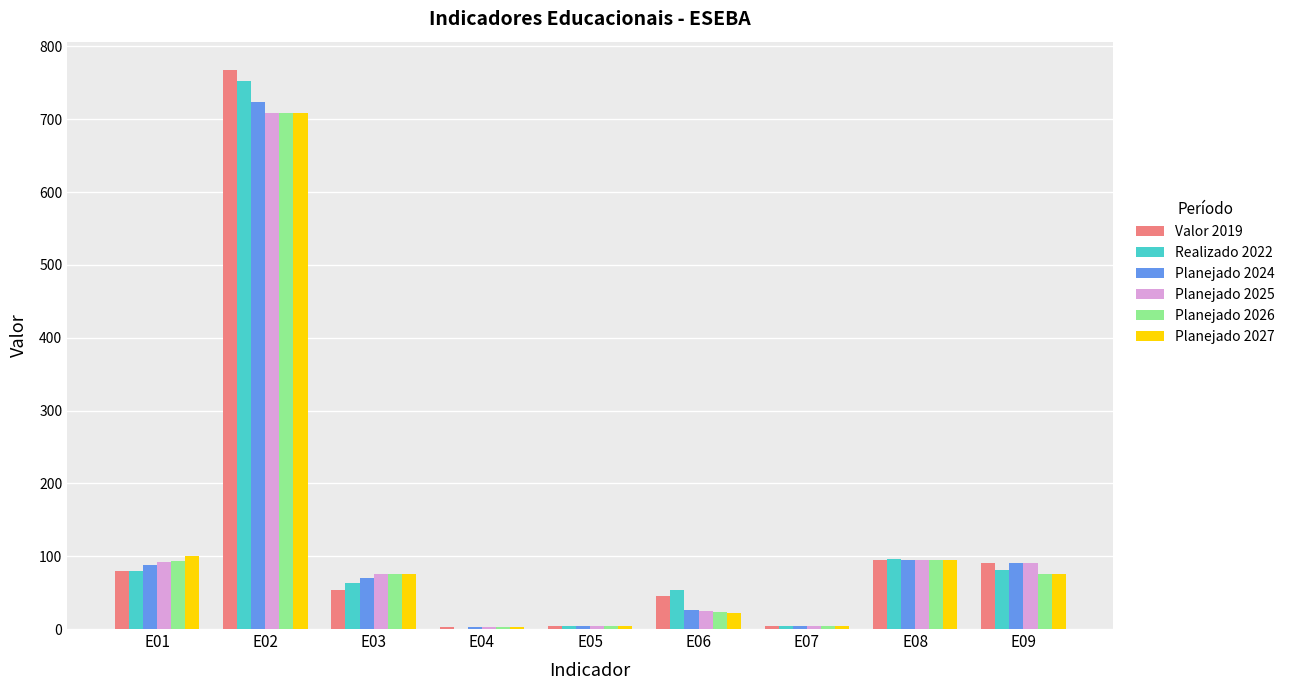

Which label corresponds to the largest value in the chart?

E02